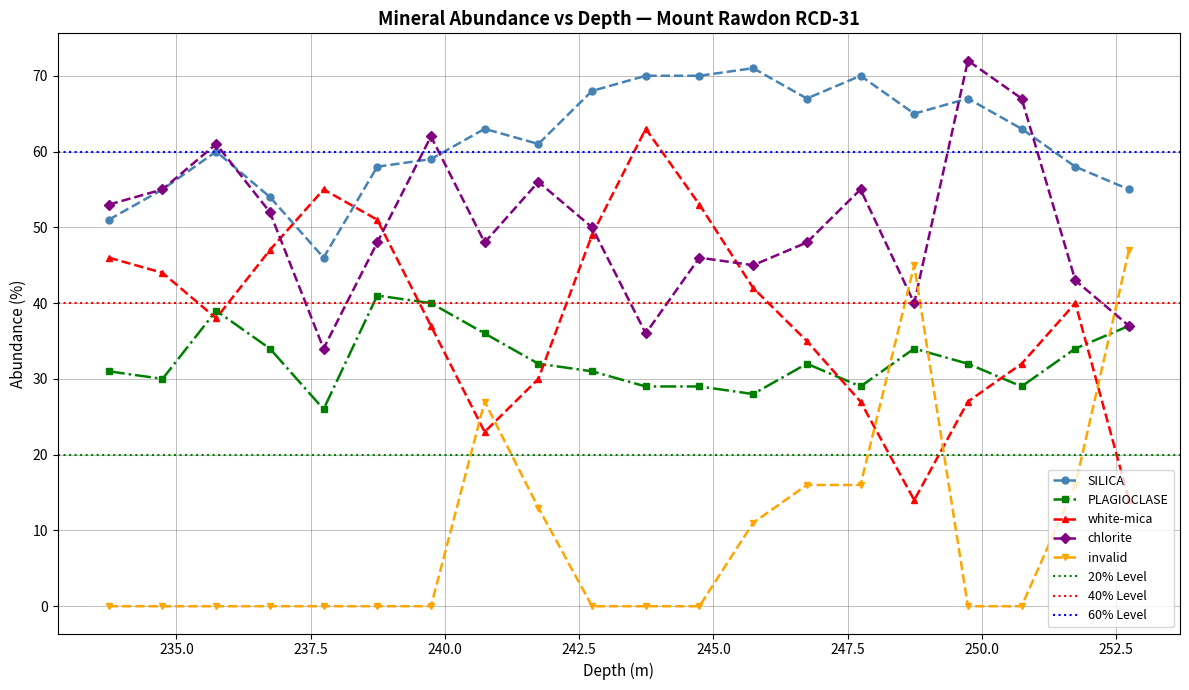

Which series has the widest spread of values?

white-mica